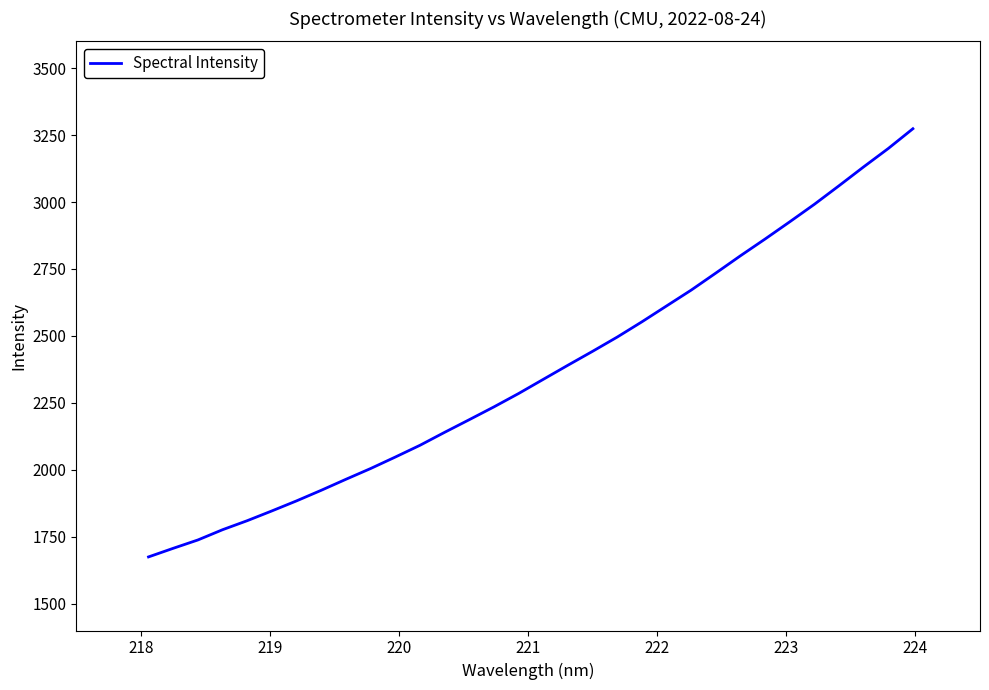

What is the smallest value displayed?

1674.8